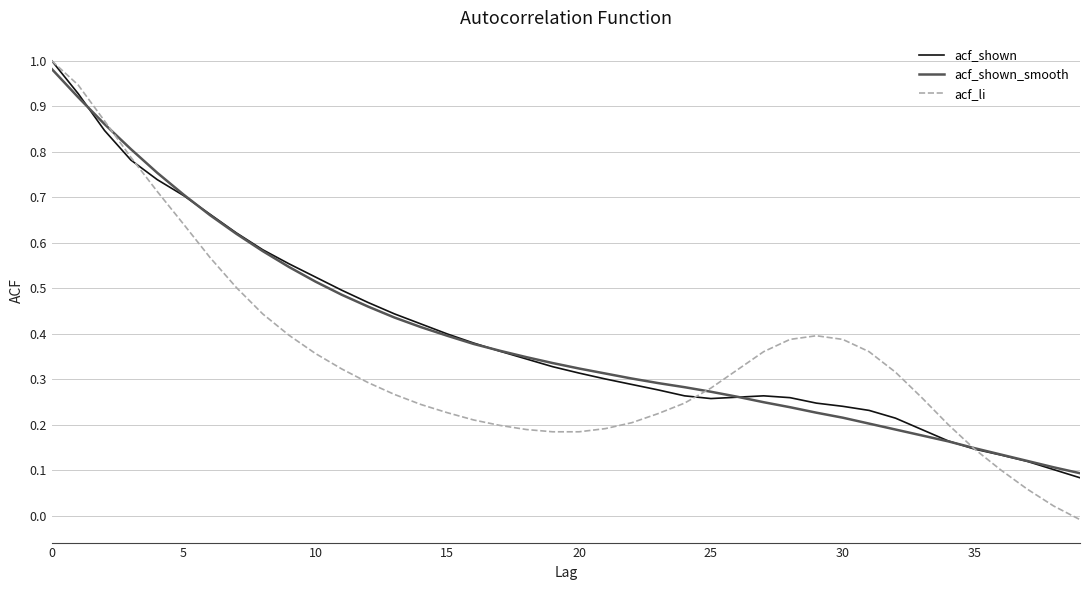

What are all the series names shown in the legend?

acf_shown, acf_shown_smooth, acf_li